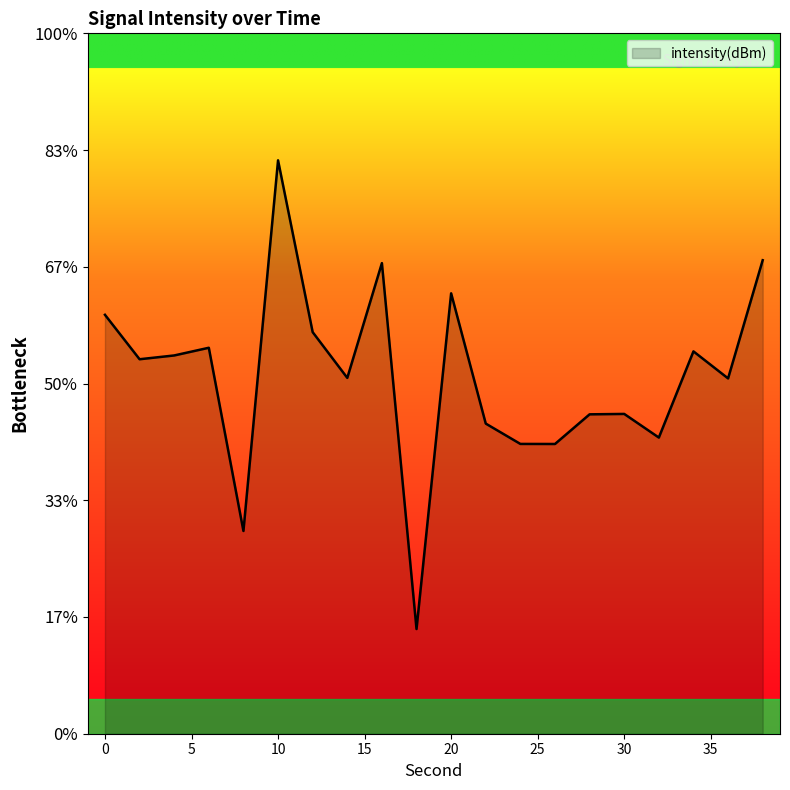

What is the value of the 1st point from the left?

-127.1